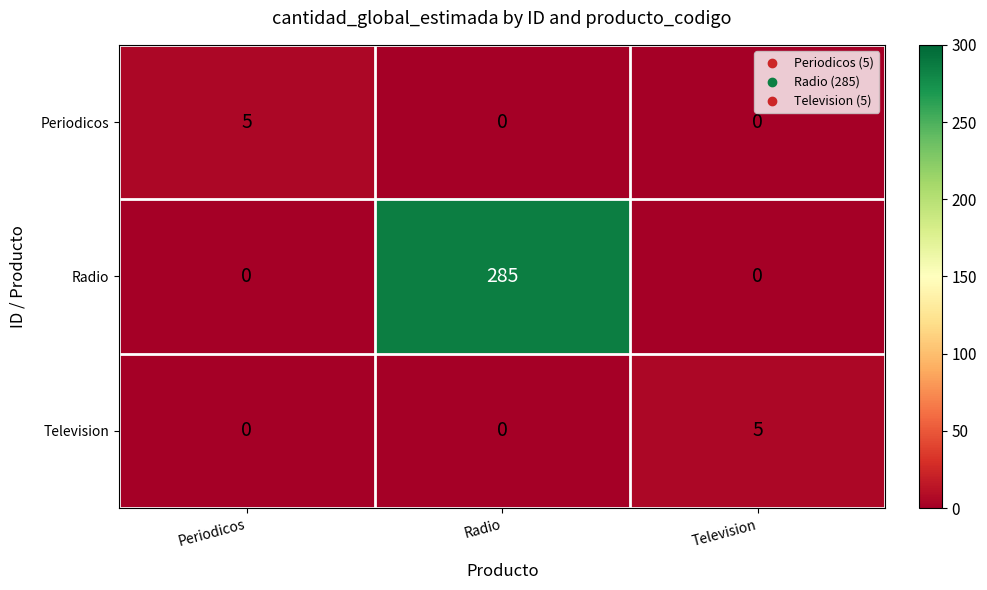

What is the difference between the highest and lowest values at Television?

5